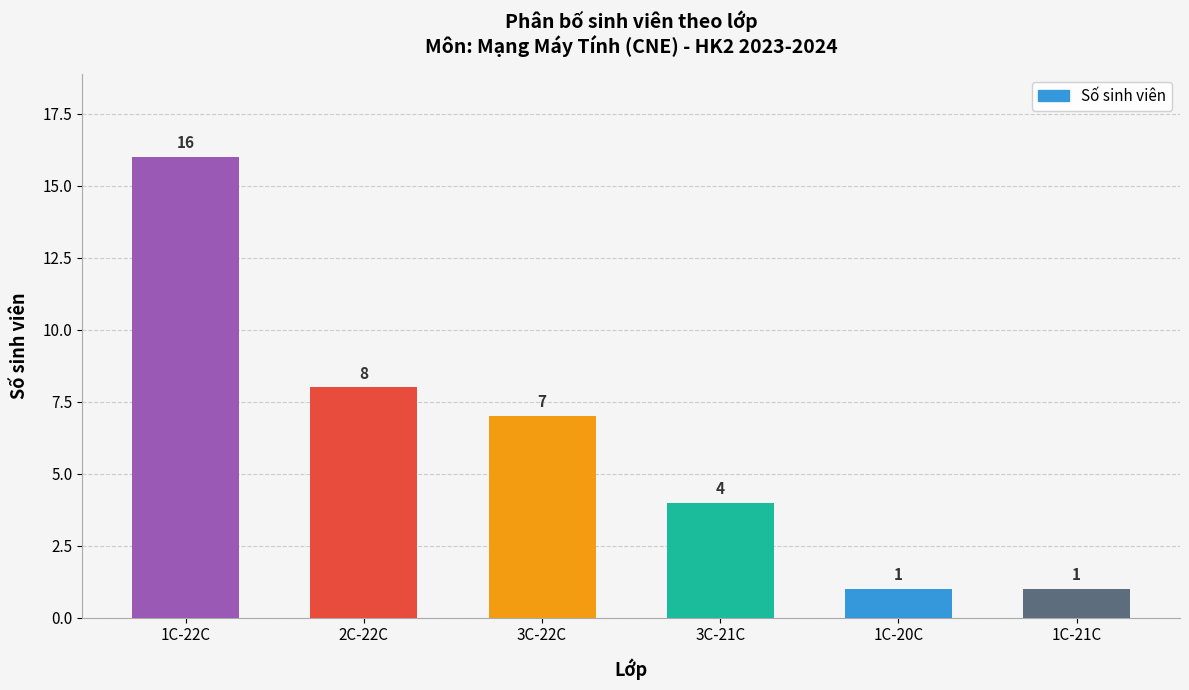

What is the change in value from 2C-22C to 1C-21C?

-7